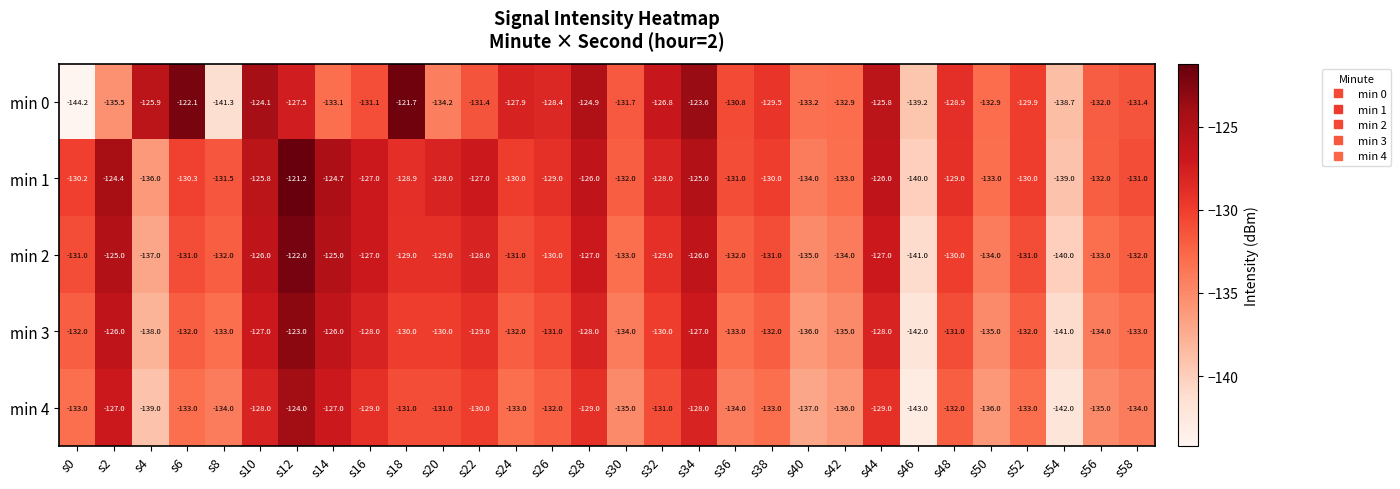

Rank the series by their maximum value, from highest to lowest.

min 1, min 0, min 2, min 3, min 4